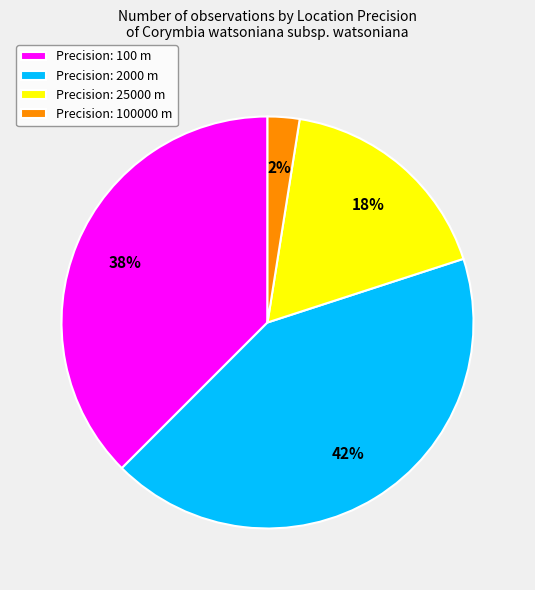

Is Precision: 100 m the majority of the pie?

No